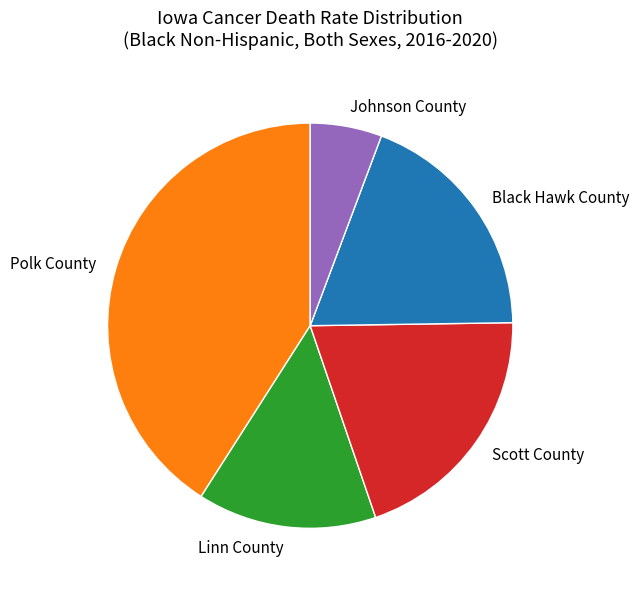

Approximately how many times larger is the value at Black Hawk County compared to Linn County?

1.3